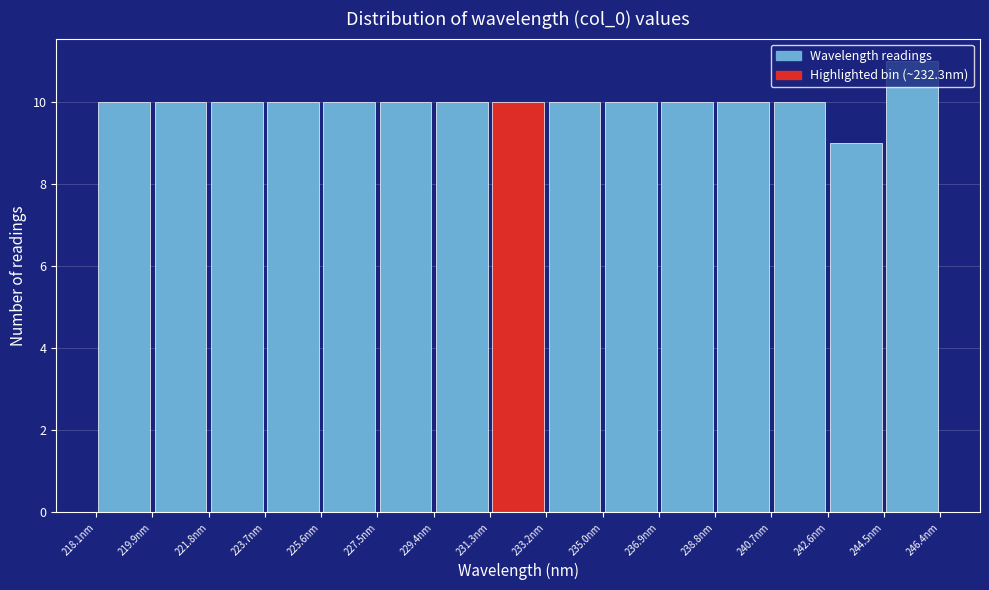

Over which range of the x-axis is the bar tallest?

244.4 to 246.4